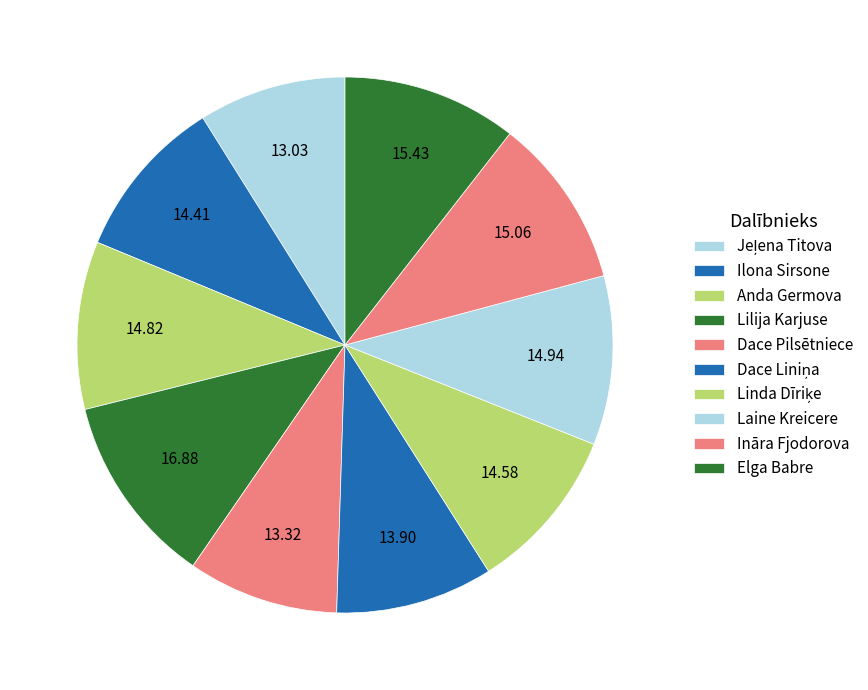

What is the smallest slice in the pie chart?

Jeļena Titova